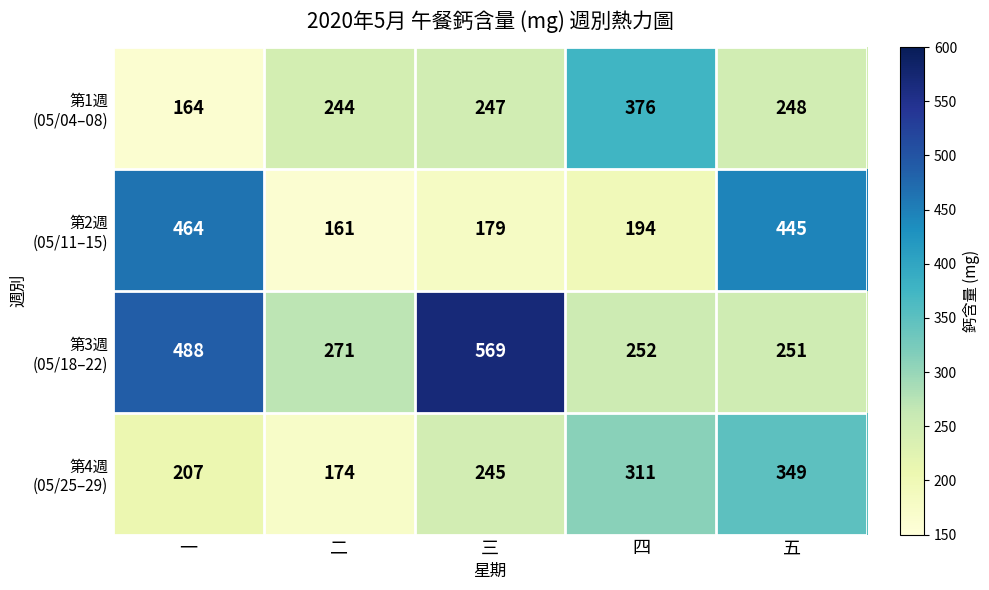

At which category is the sum across all series the highest?

一